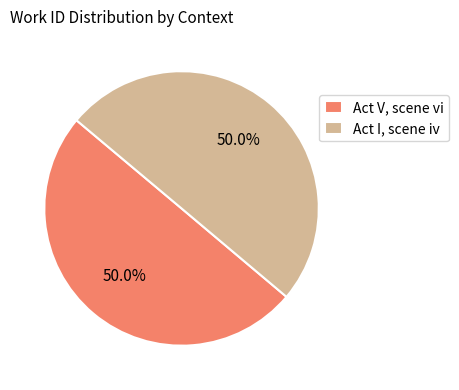

To the nearest percent, what percentage of the pie is Act I, scene iv?

50%